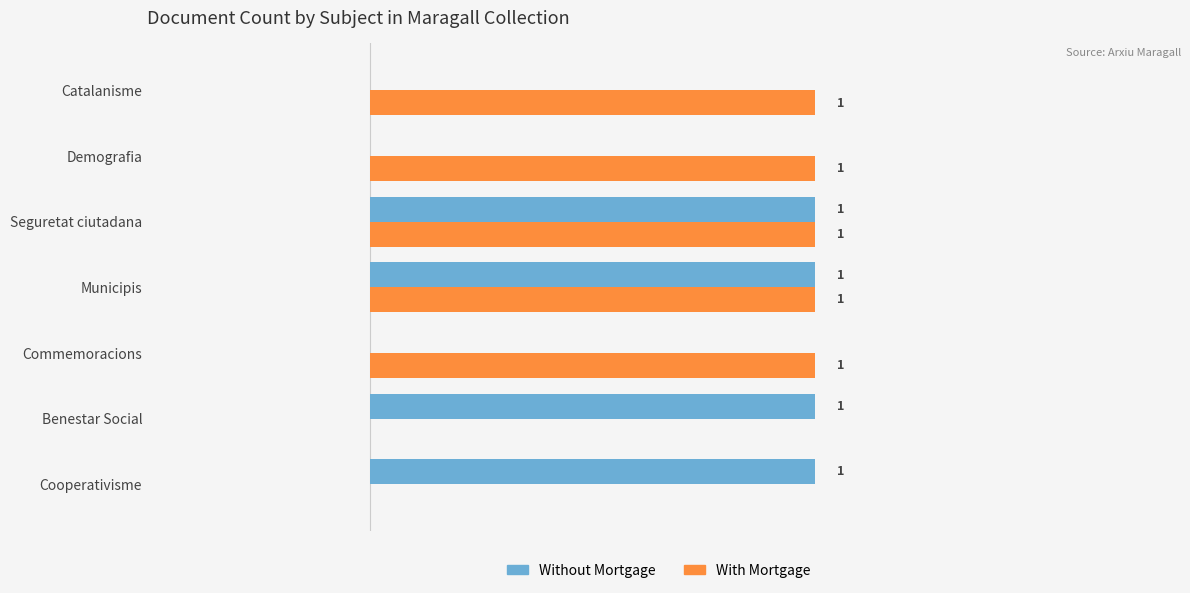

What are all the series names shown in the legend?

Without Mortgage, With Mortgage